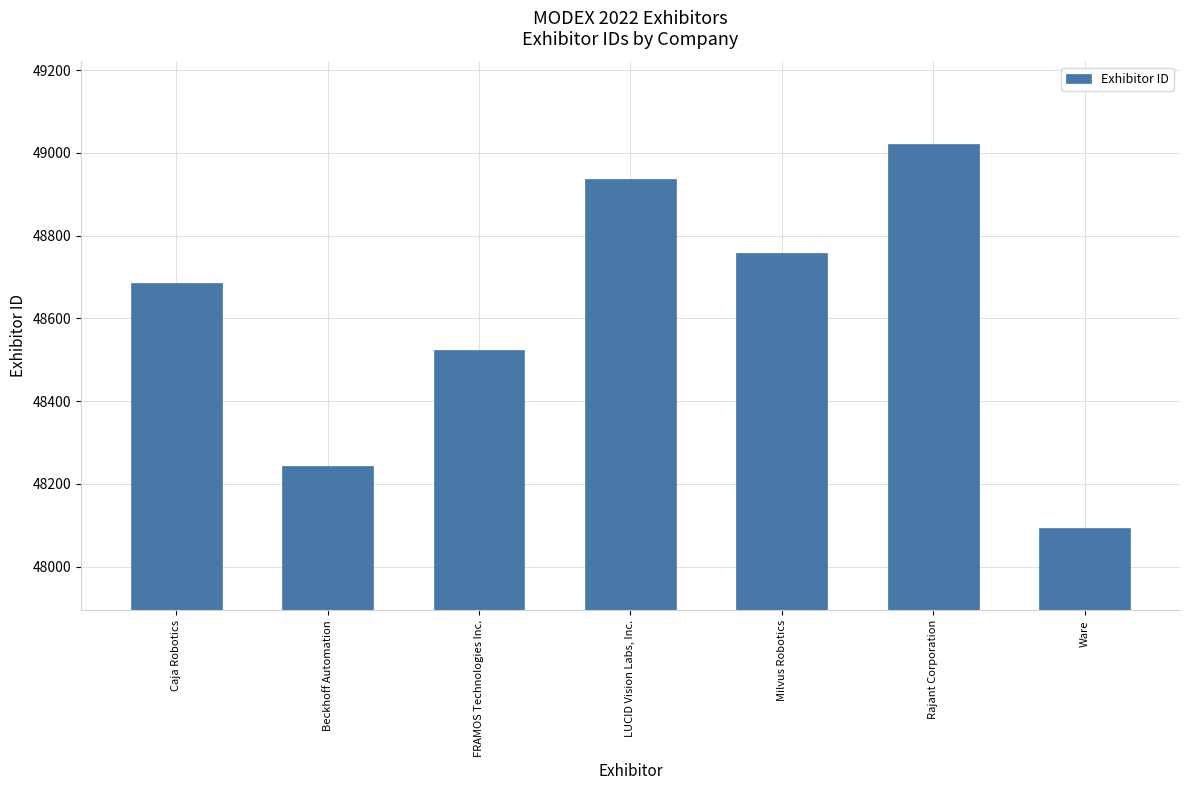

What is the sum of the values at Rajant Corporation and Caja Robotics?

97706